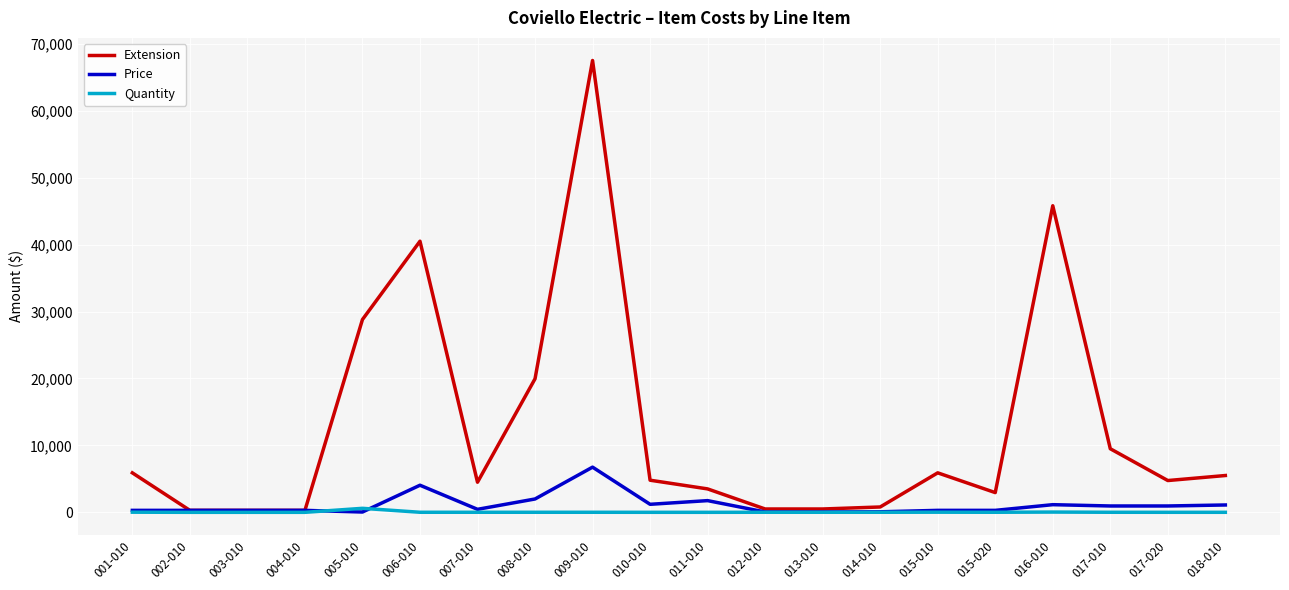

At which category is the sum across all series the highest?

009-010